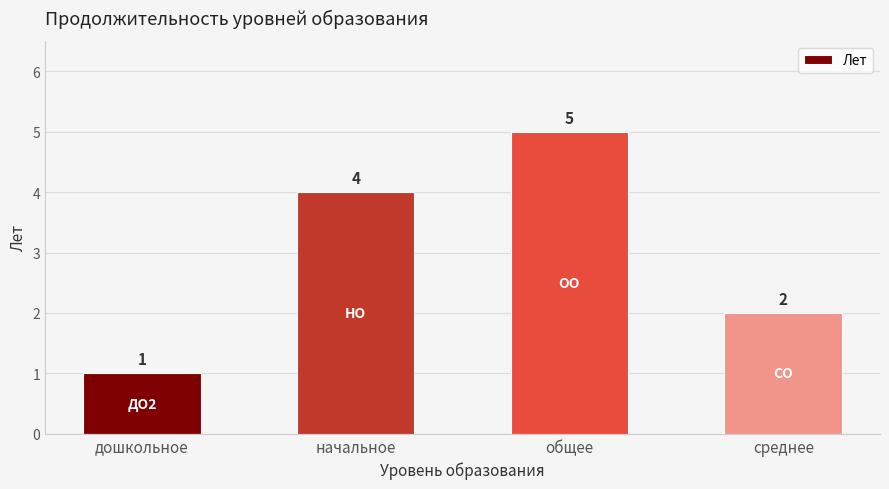

What is the minimum value shown in the chart?

1